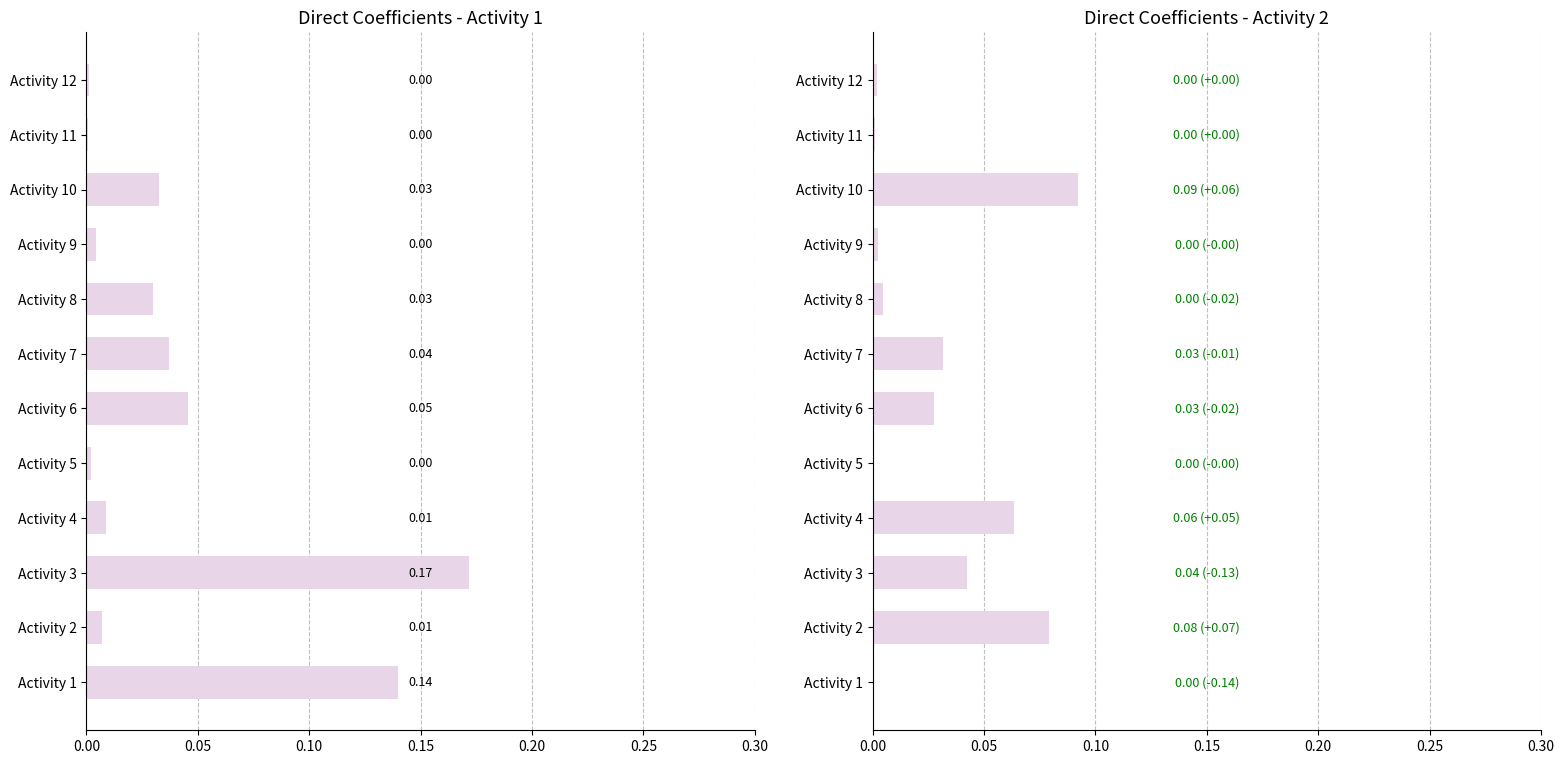

Is it true that Activity 2 equals 0.0 at Activity 5?

False